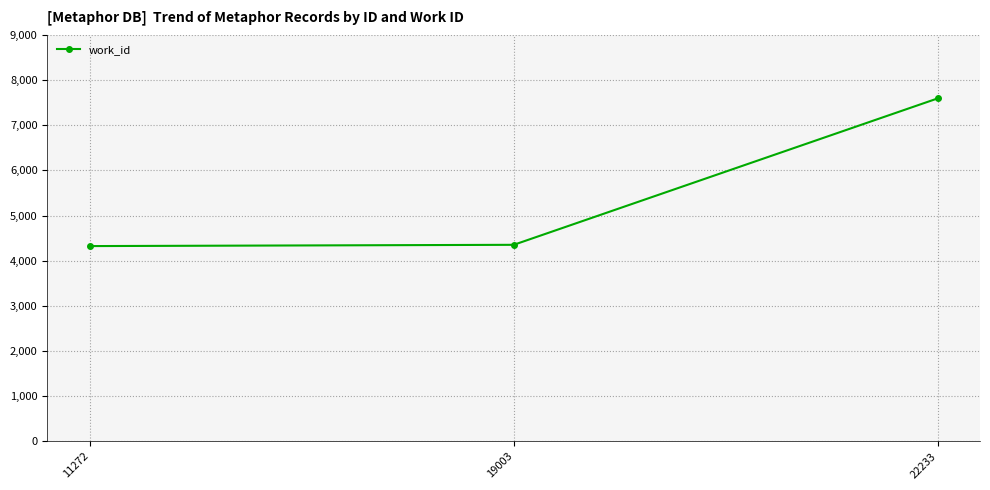

Does the chart have visible grid lines?

Yes